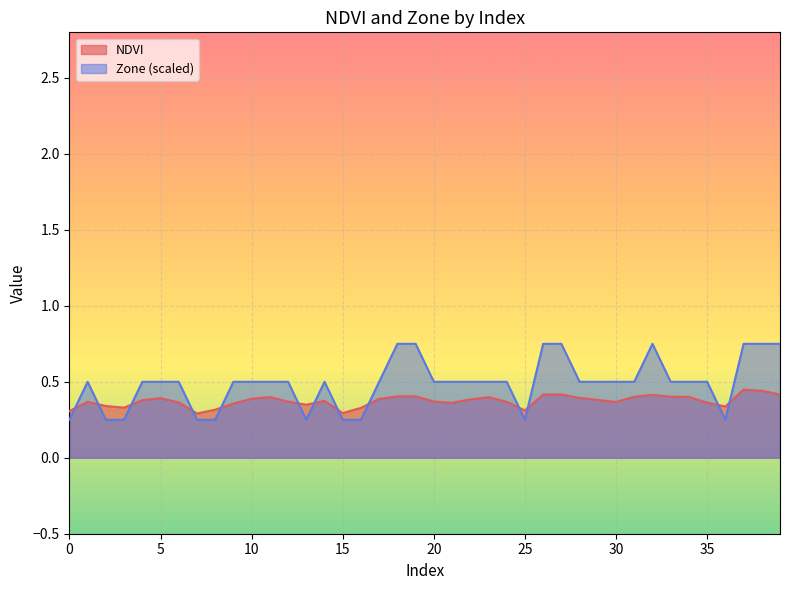

Where is the first local minimum for NDVI?

3